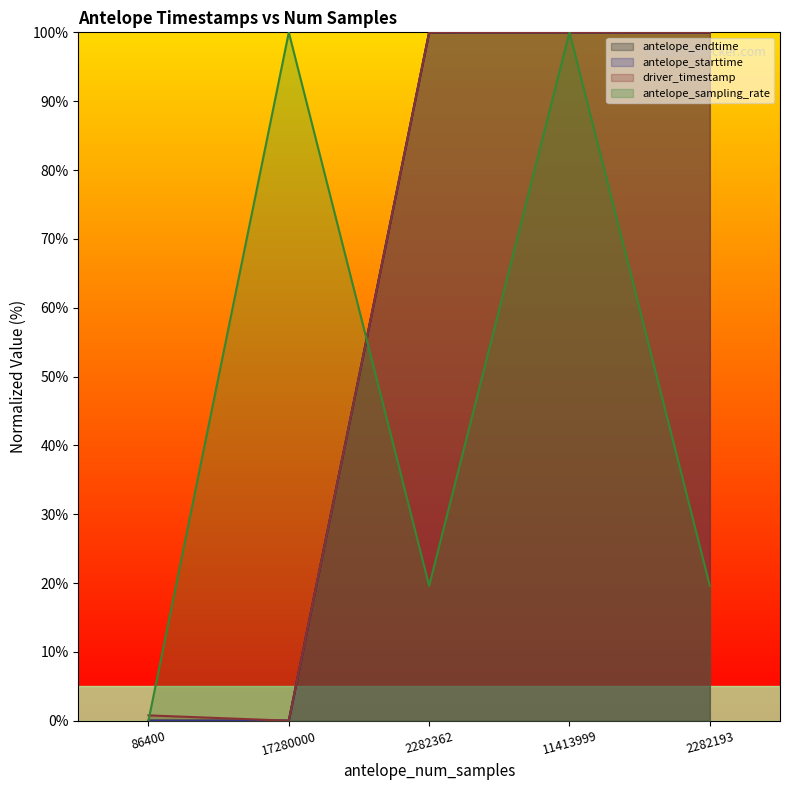

How many lines are shown in the chart?

4